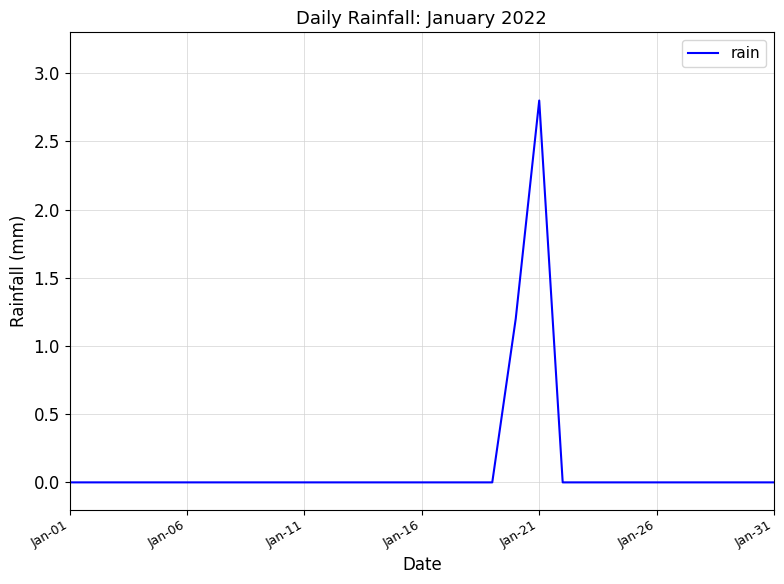

Reading left to right, extract all data points from this chart.

0.0	0.0	0.0	0.0	0.0	0.0	0.0	0.0	0.0	0.0	0.0	0.0	0.0	0.0	0.0	0.0	0.0	0.0	0.0	1.2	2.8	0.0	0.0	0.0	0.0	0.0	0.0	0.0	0.0	0.0	0.0